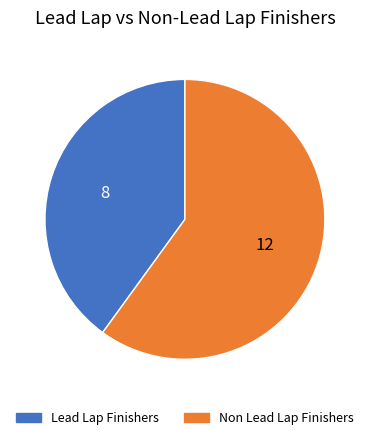

How many segments does this pie chart have?

2